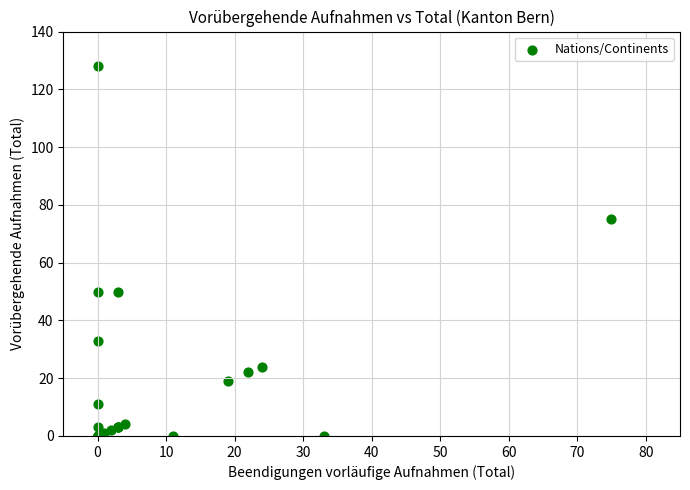

What Y value in the scatter plot is closest to 64?

75